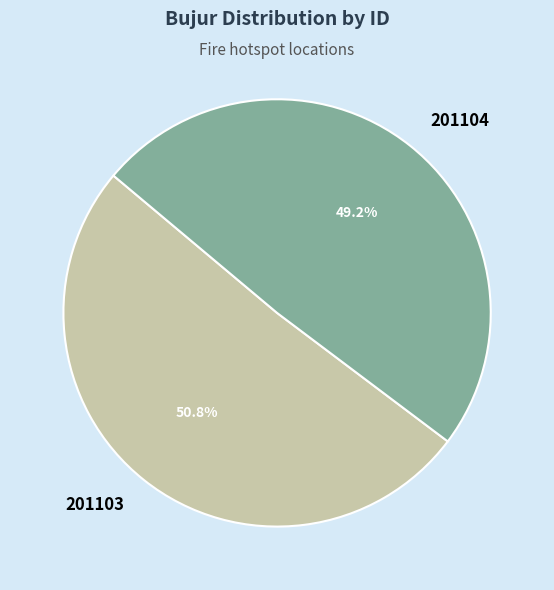

Which category has the smallest portion of the pie?

201104